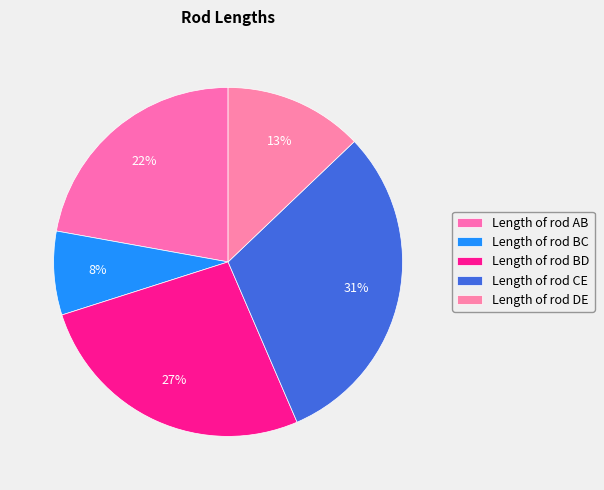

How many slices are in this pie chart?

5